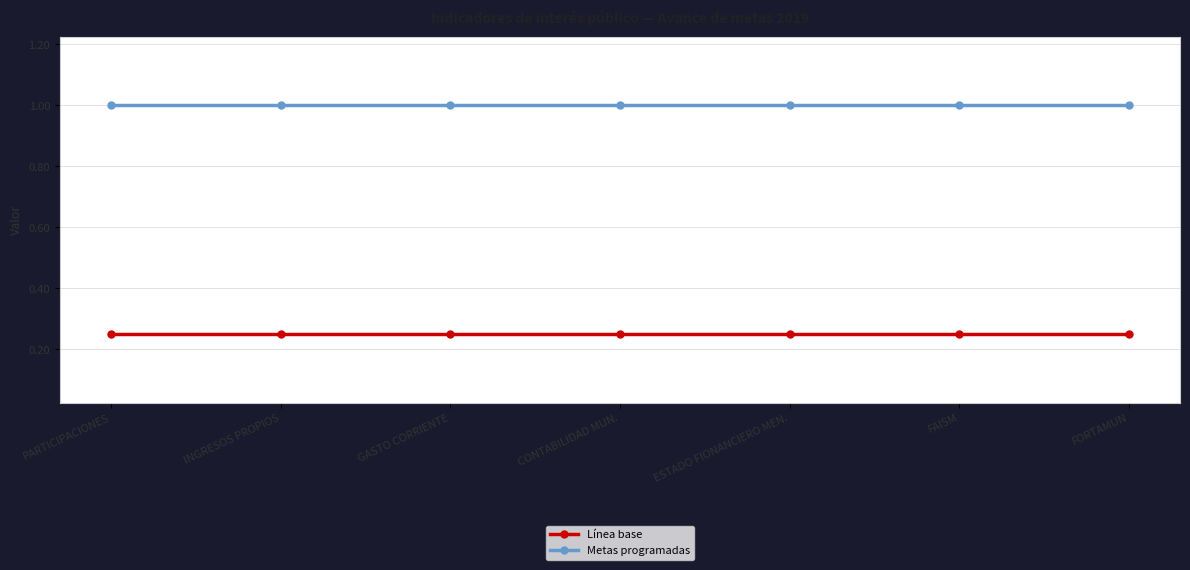

What is the maximum value shown in the chart?

1.0